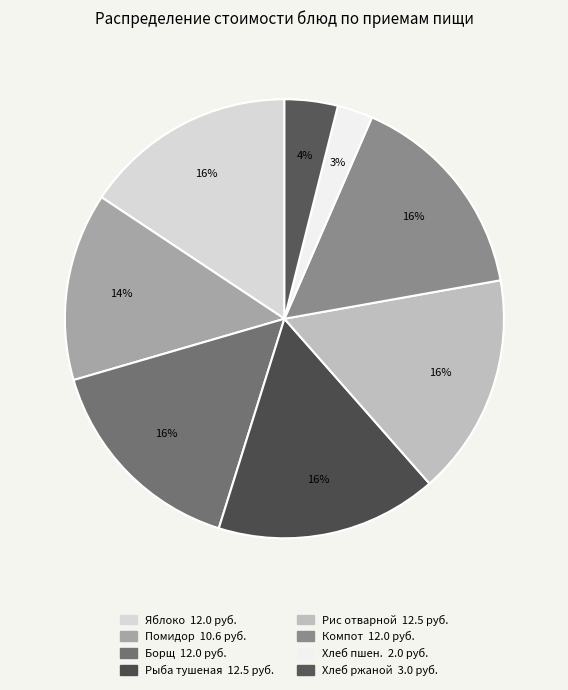

How many segments does this pie chart have?

8